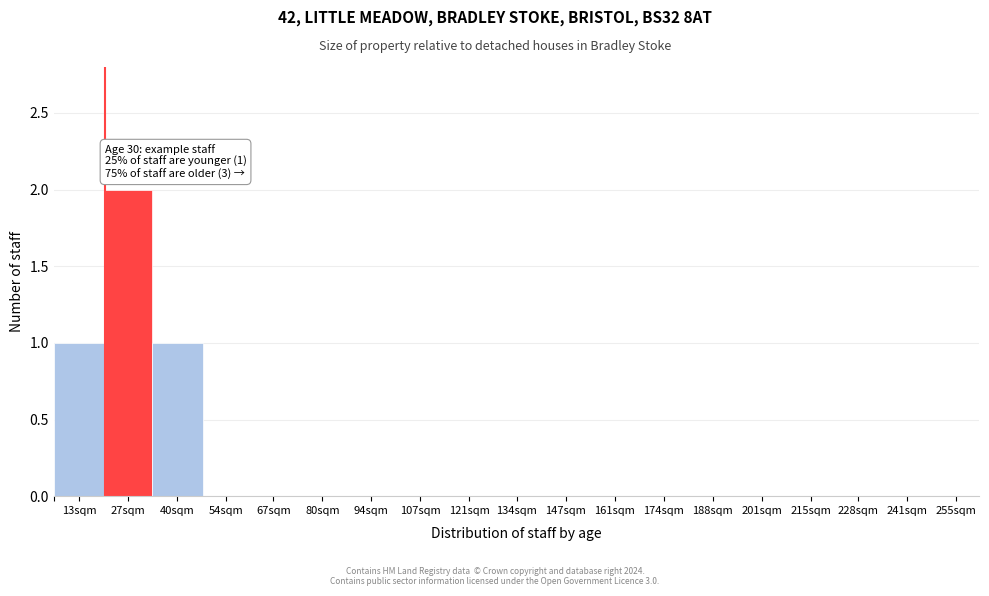

Reading right to left, extract all data points from this chart.

255sqm=0	241sqm=0	228sqm=0	215sqm=0	201sqm=0	188sqm=0	174sqm=0	161sqm=0	147sqm=0	134sqm=0	121sqm=0	107sqm=0	94sqm=0	80sqm=0	67sqm=0	54sqm=0	40sqm=1	27sqm=2	13sqm=1